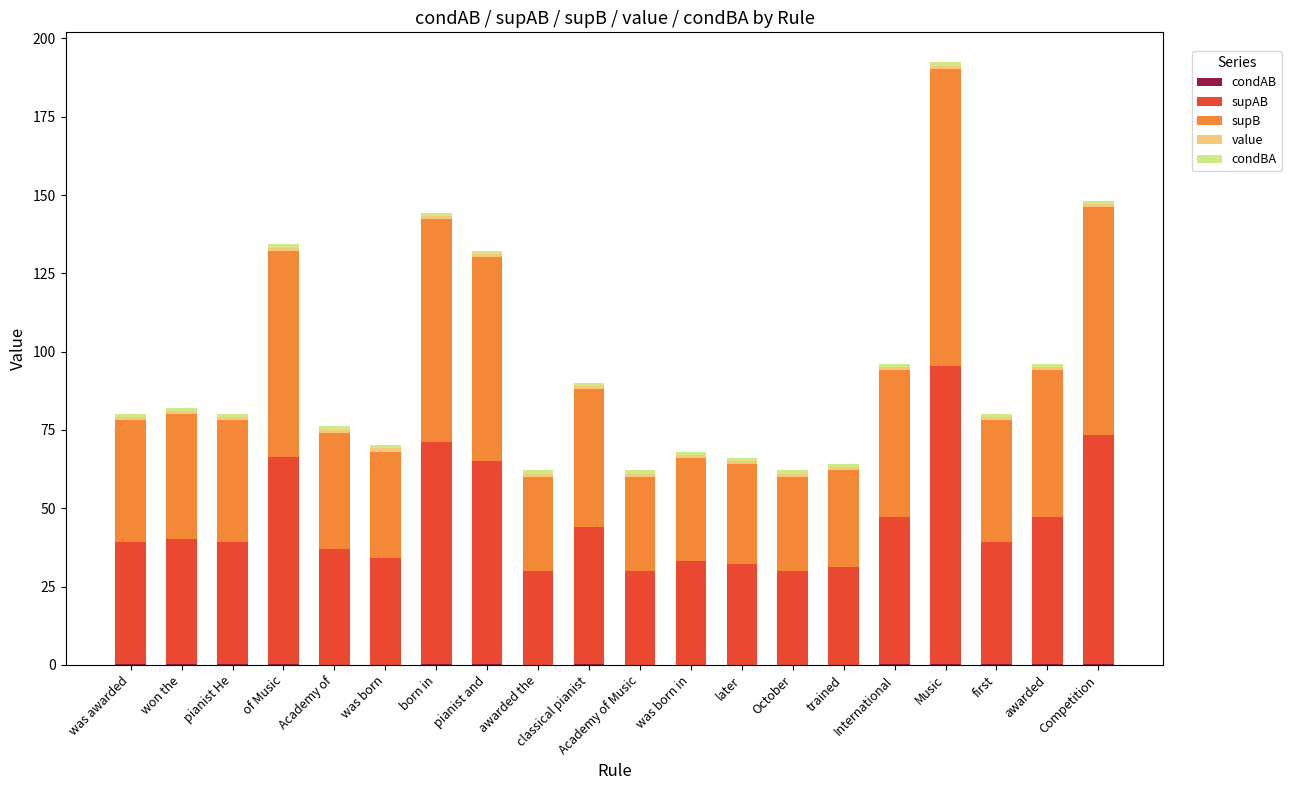

At awarded the, list the series in order from largest to smallest.

supAB, supB, value, condBA, condAB